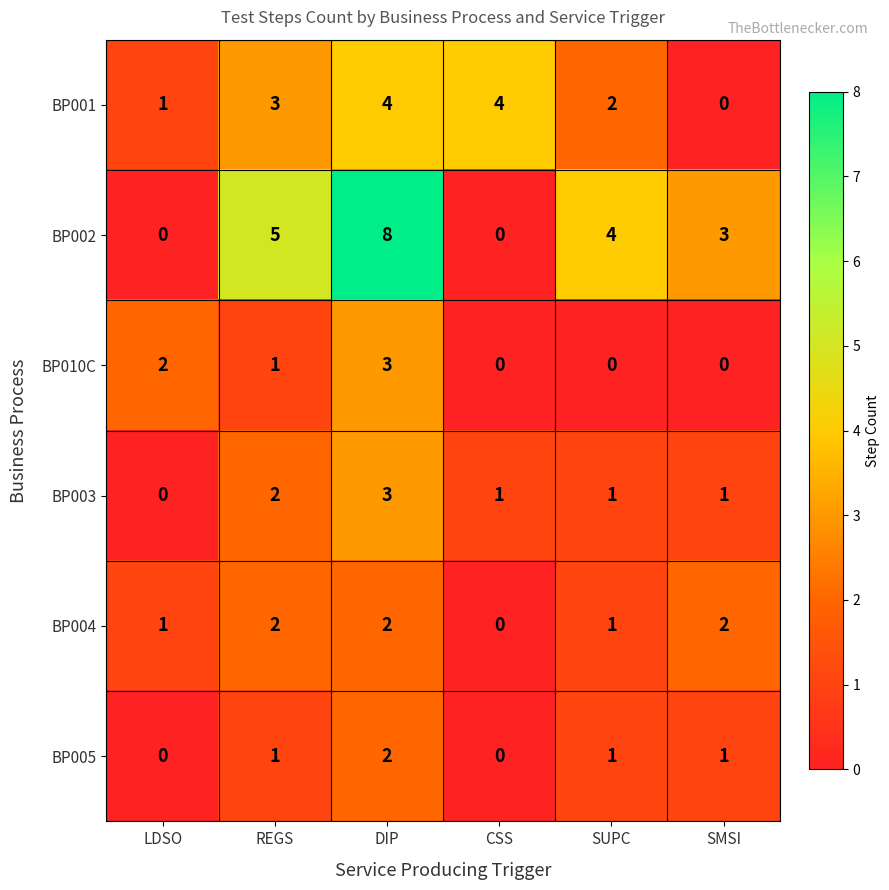

How many values in BP004 are above zero?

5